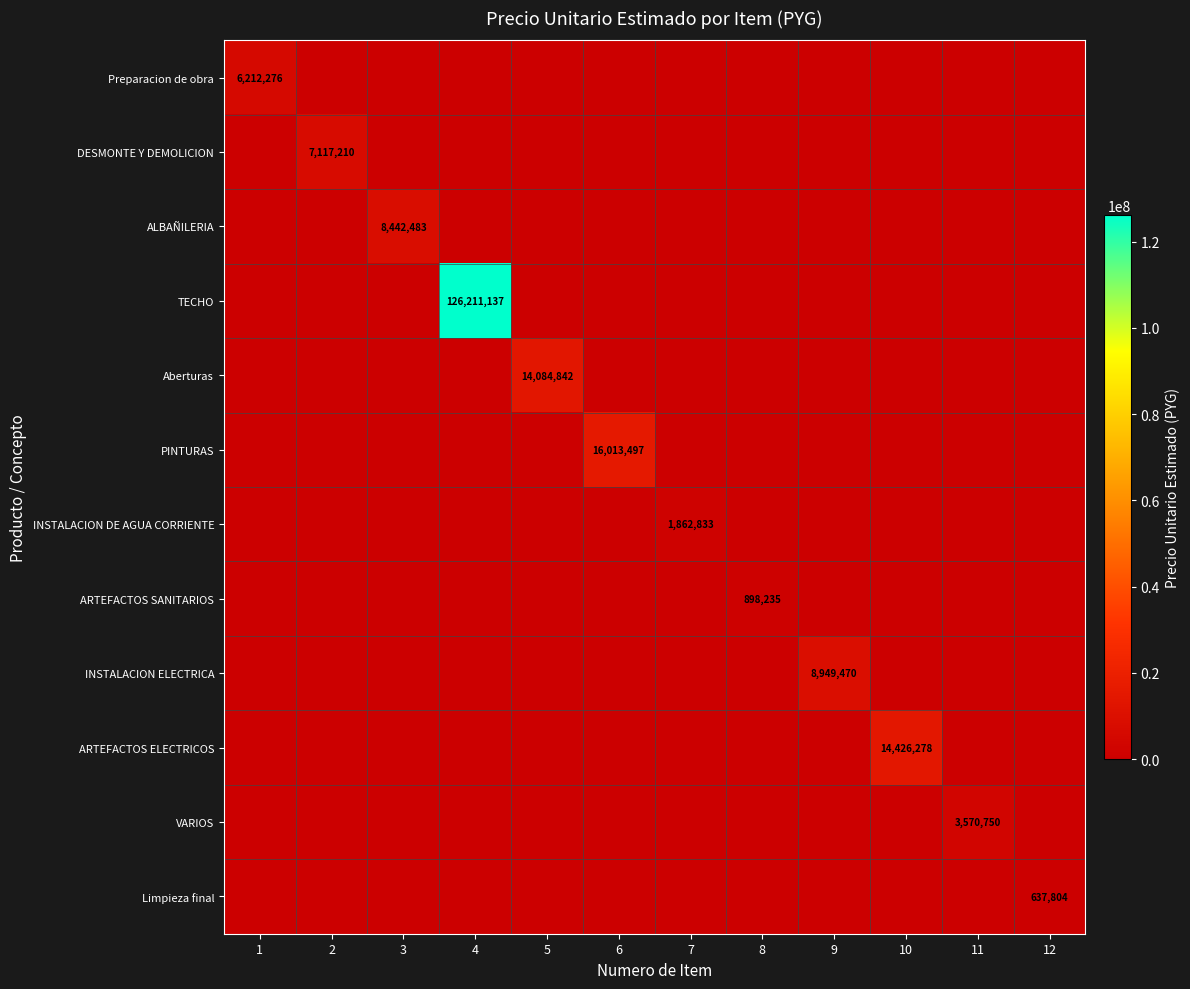

Which series has the largest range (max minus min)?

TECHO